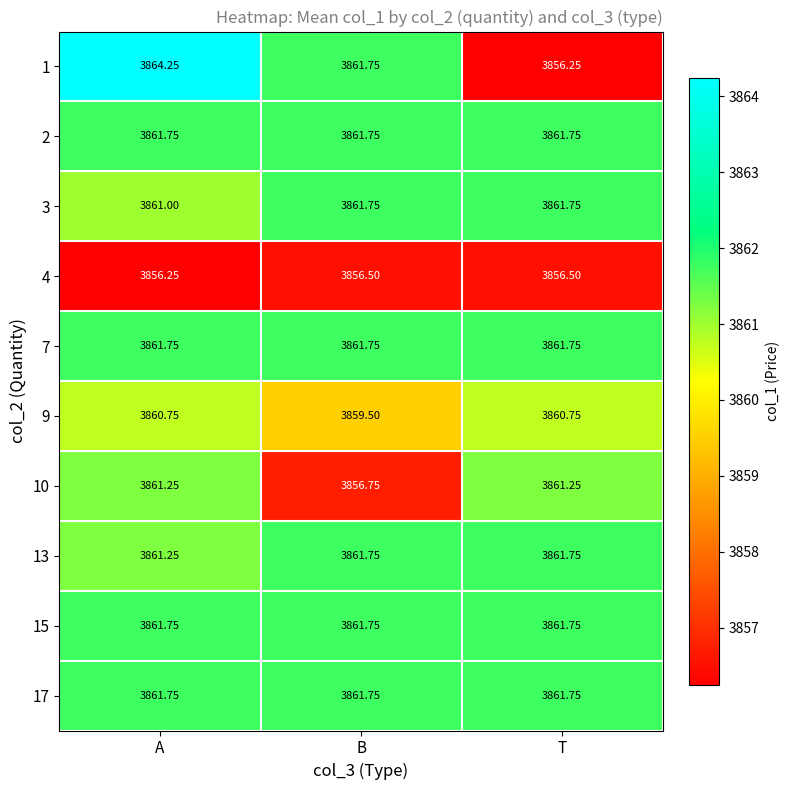

At which label is 13 closest to 3861?

A